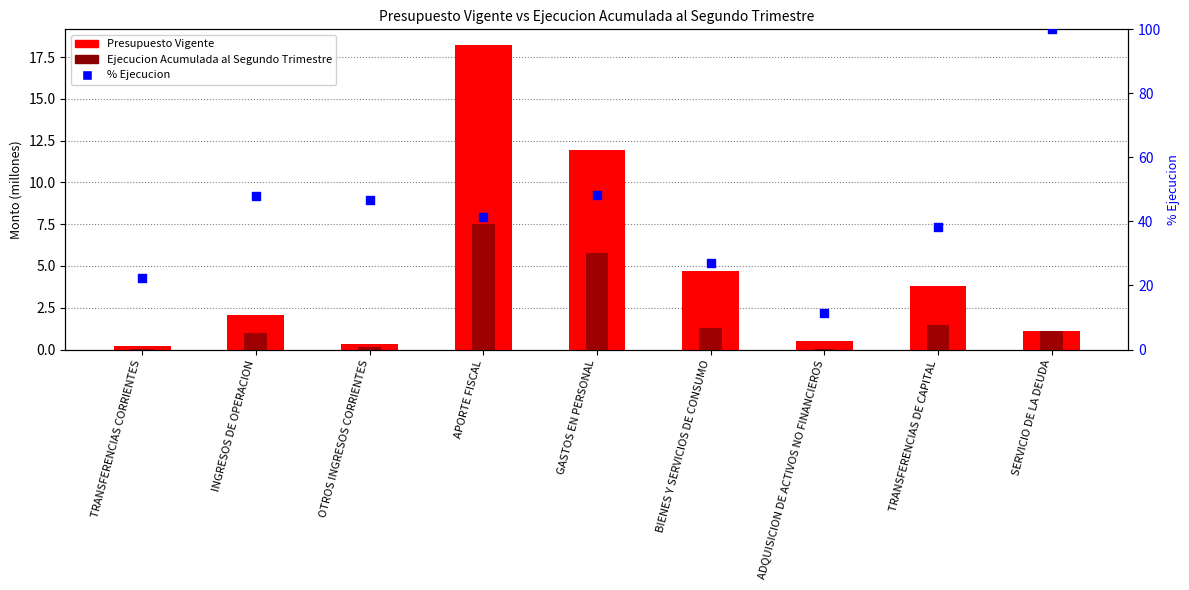

At how many categories does at least one series exceed 3?

9